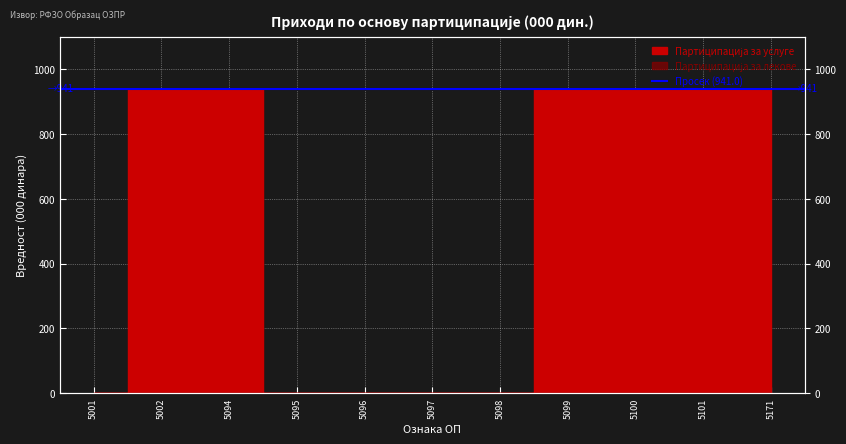

What is the difference between the maximum and minimum values?

941